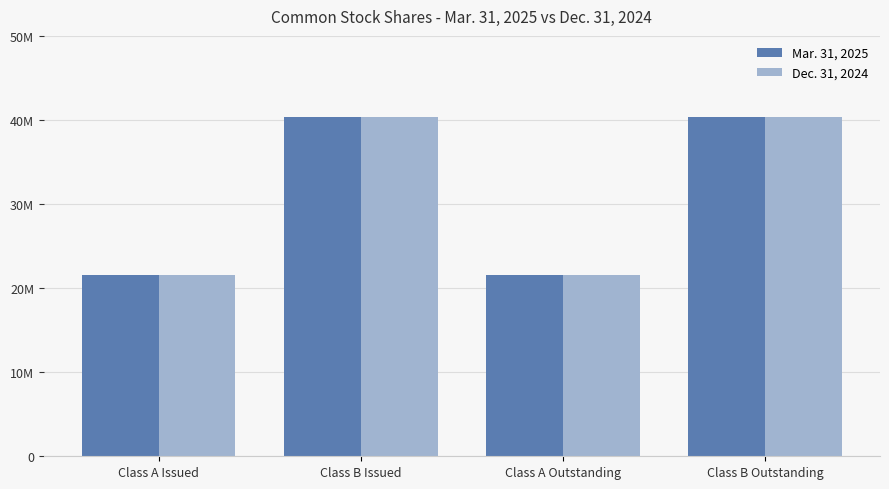

True or false: Dec. 31, 2024 has a value of 40333019 at Class B Issued.

True